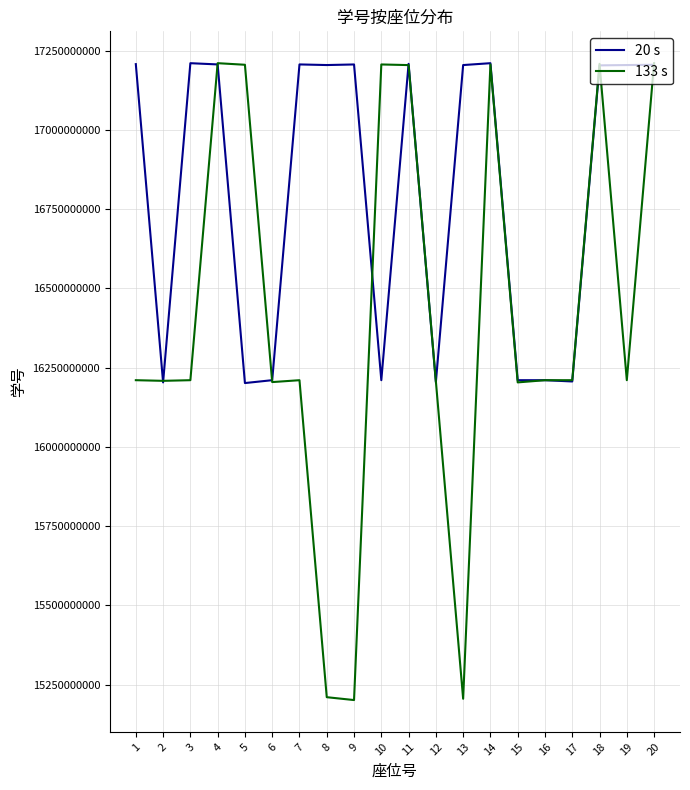

What is the sum of the 133 s values at 8 and 20?

32420110335